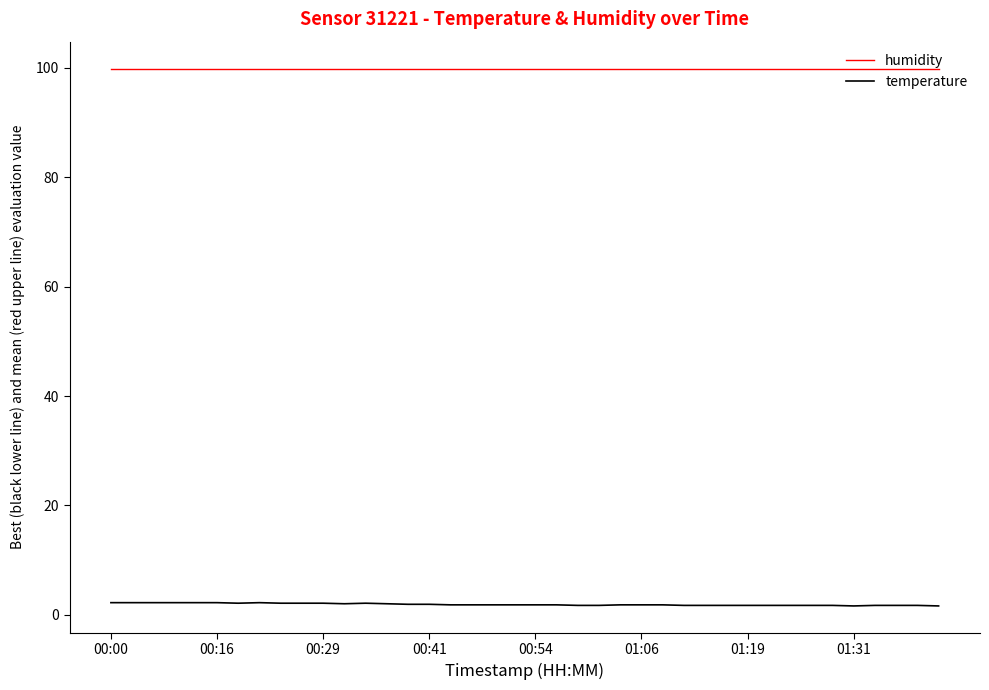

Which series has the widest spread of values?

temperature